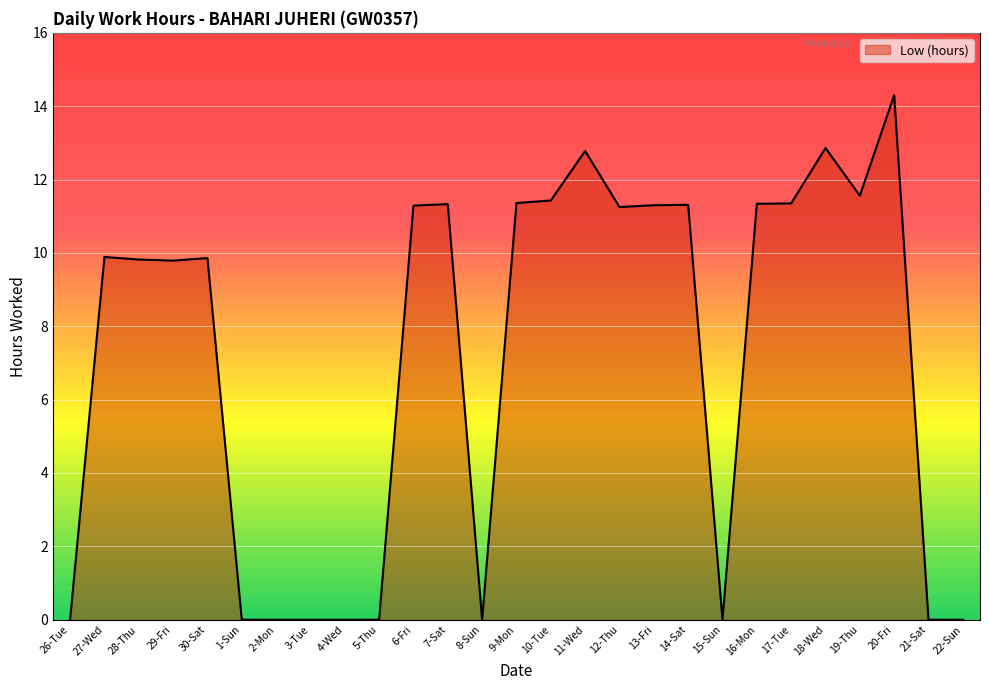

What position from the right is 26-Tue?

27